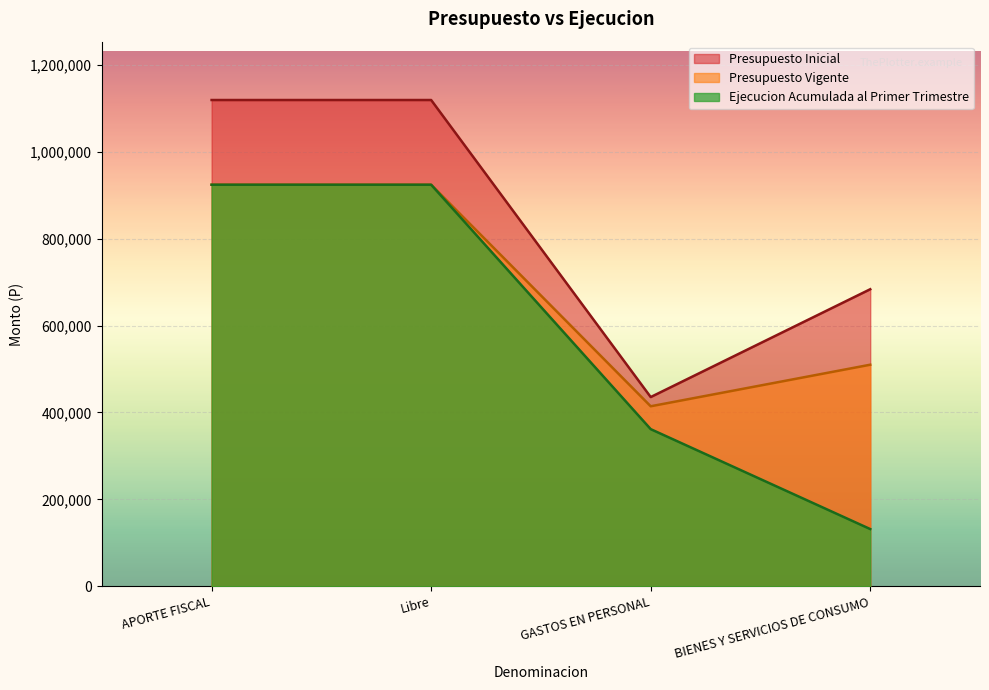

In Presupuesto Vigente, how many points are lower than both neighbors (excluding endpoints)?

1